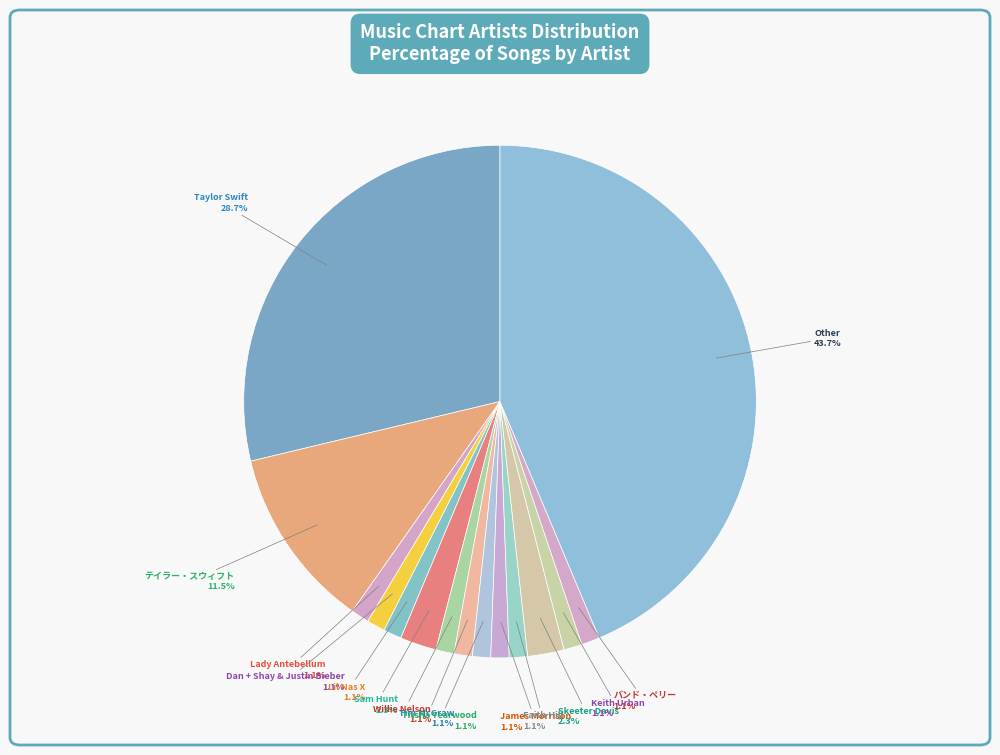

How many slices are in this pie chart?

15